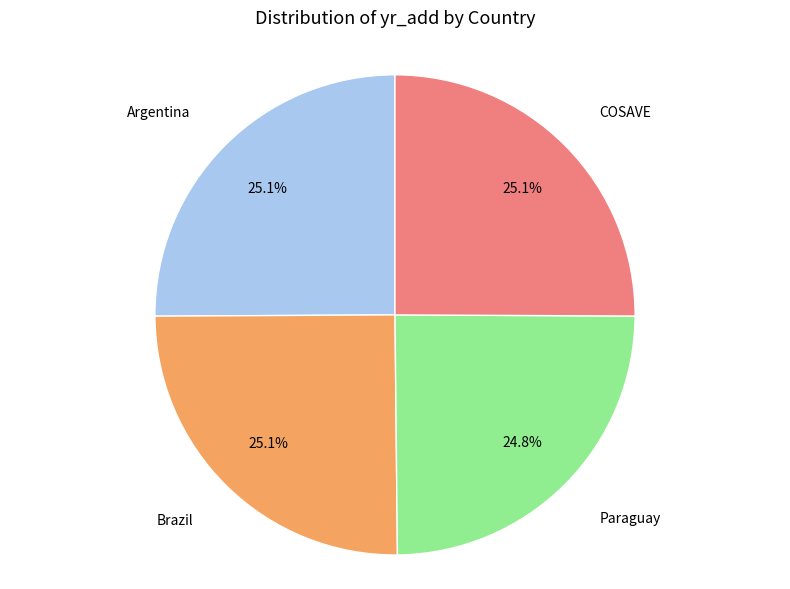

Is Paraguay the majority of the pie?

No